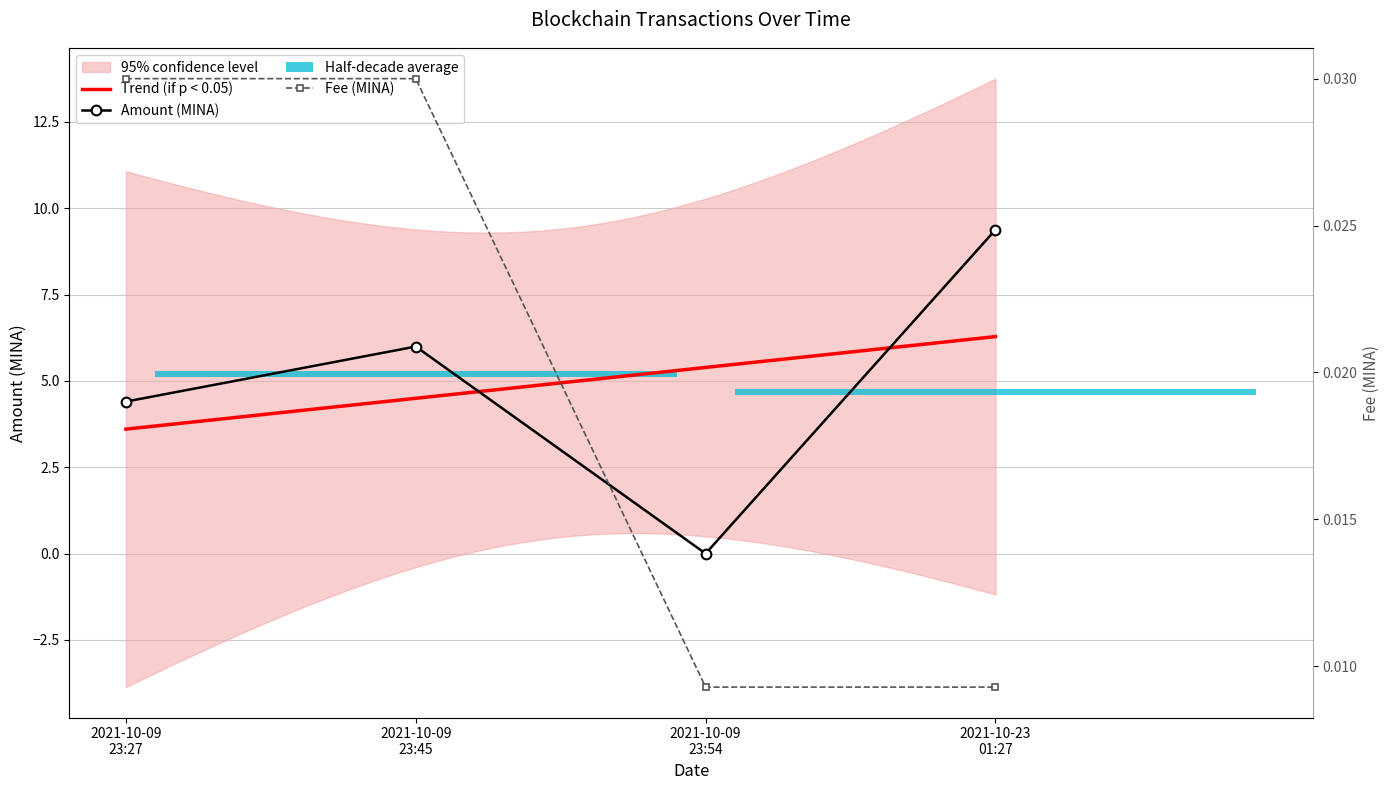

Count the number of categories in the chart.

4